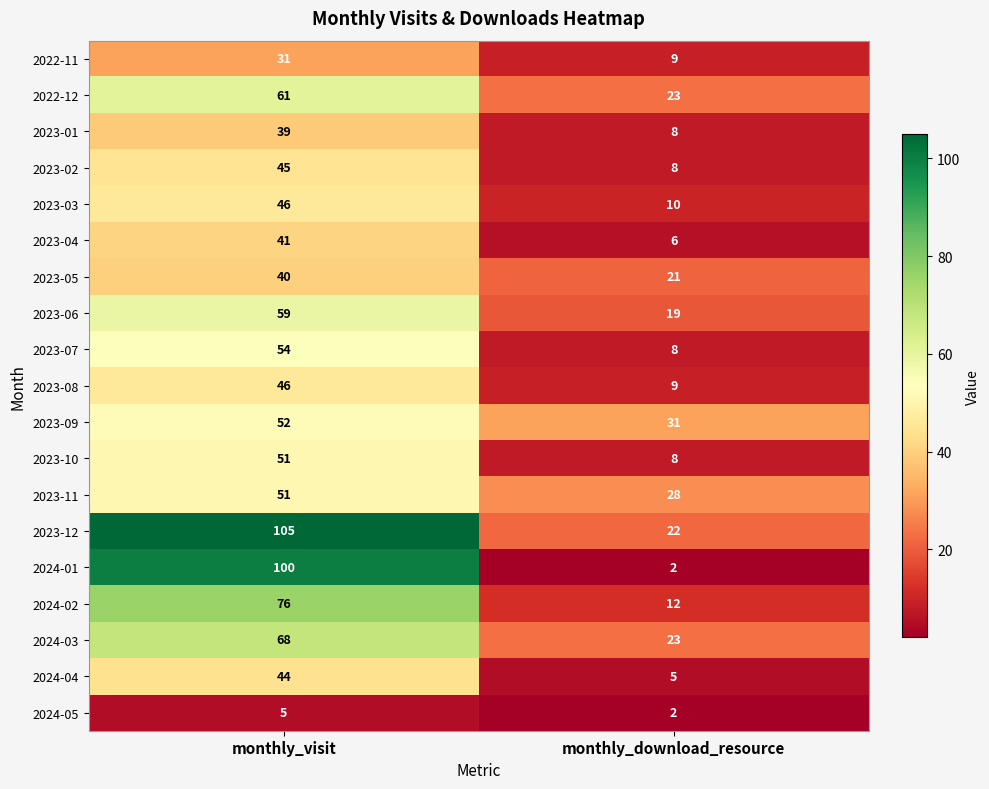

List the labels in order of 2023-05 value, smallest first.

monthly_download_resource, monthly_visit